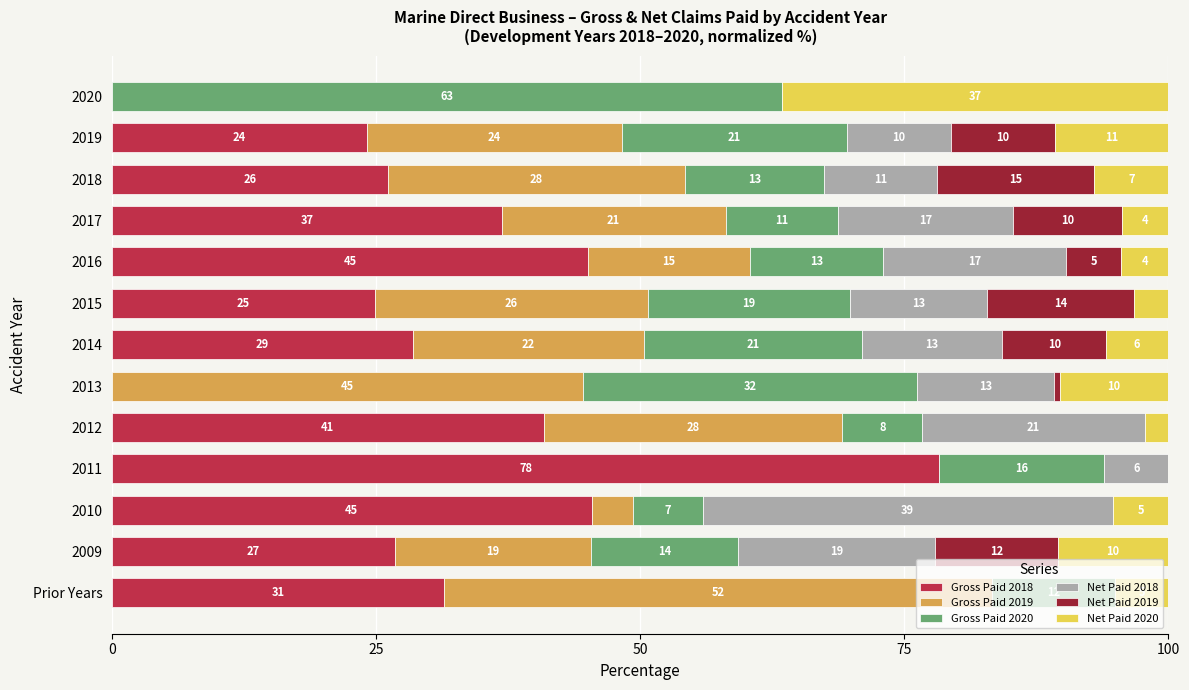

How many data points does each series have?

13